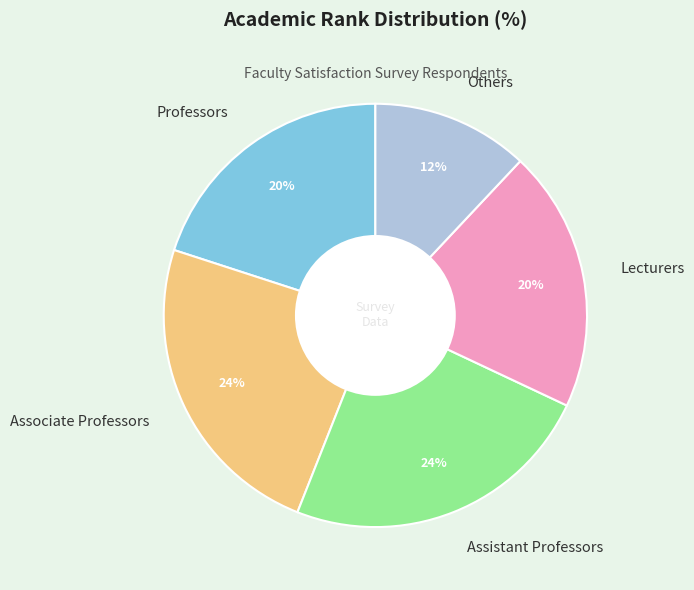

What percentage is the Lecturers slice, to the nearest percent?

20%